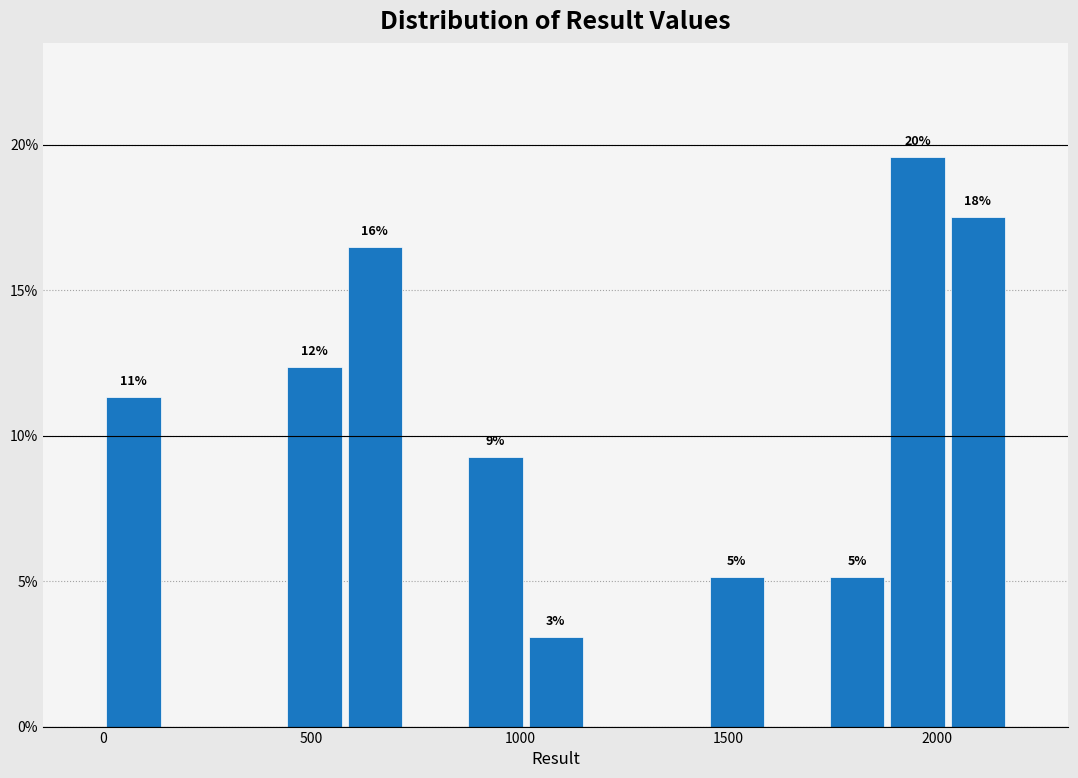

Around what value on the x-axis is the tallest bar? Give the approximate position of its centre, as read against the axis.

1950